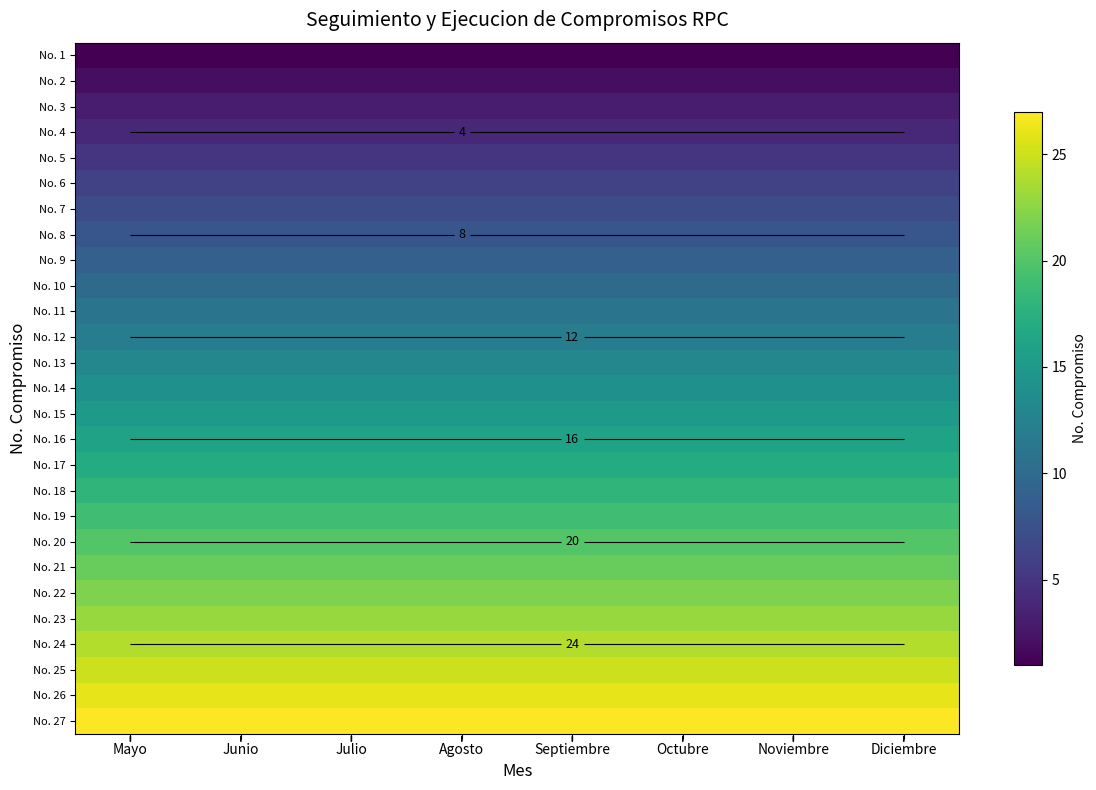

Is the value of No. 1 at Mayo greater than the value of No. 11 at Mayo?

No